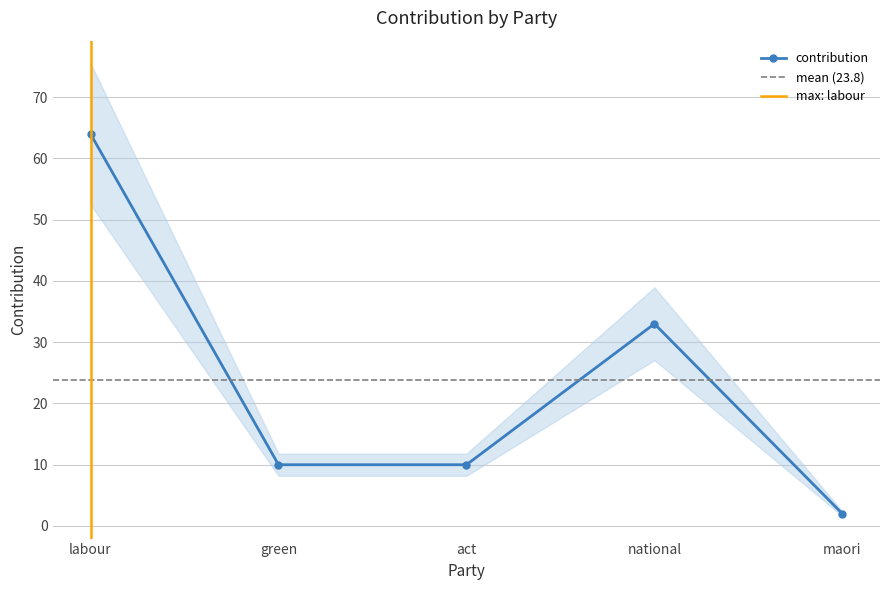

What is the maximum value shown in the chart?

64